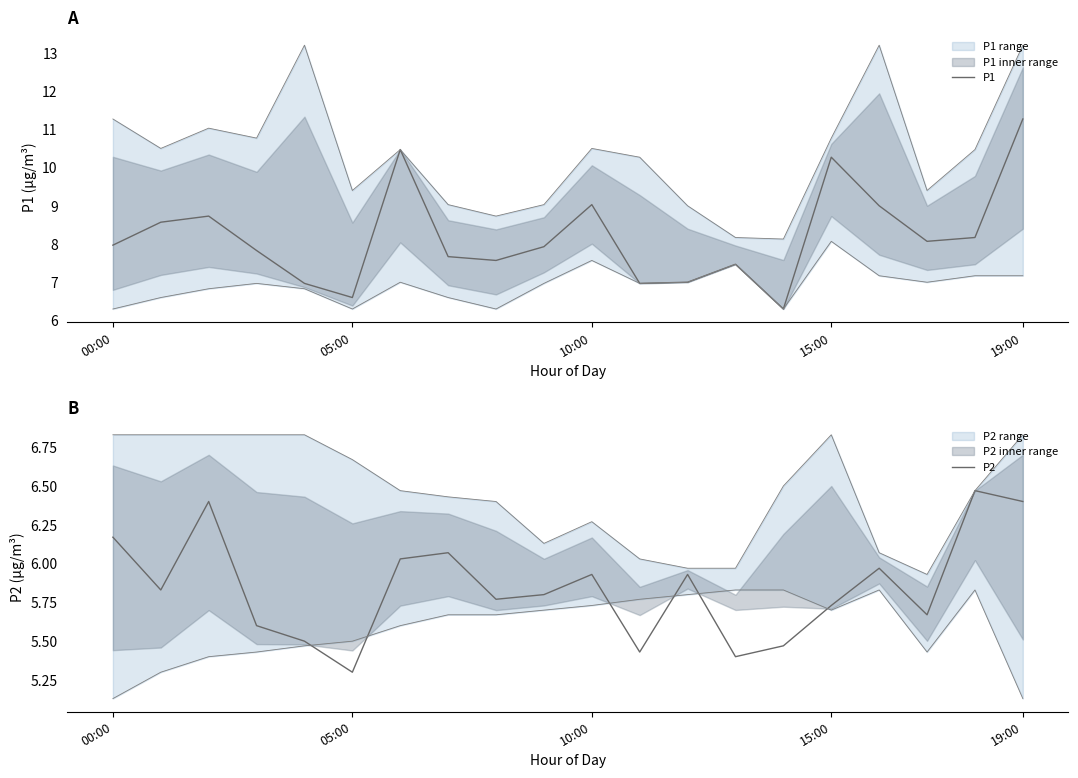

How many data points in P1 are above 7?

15